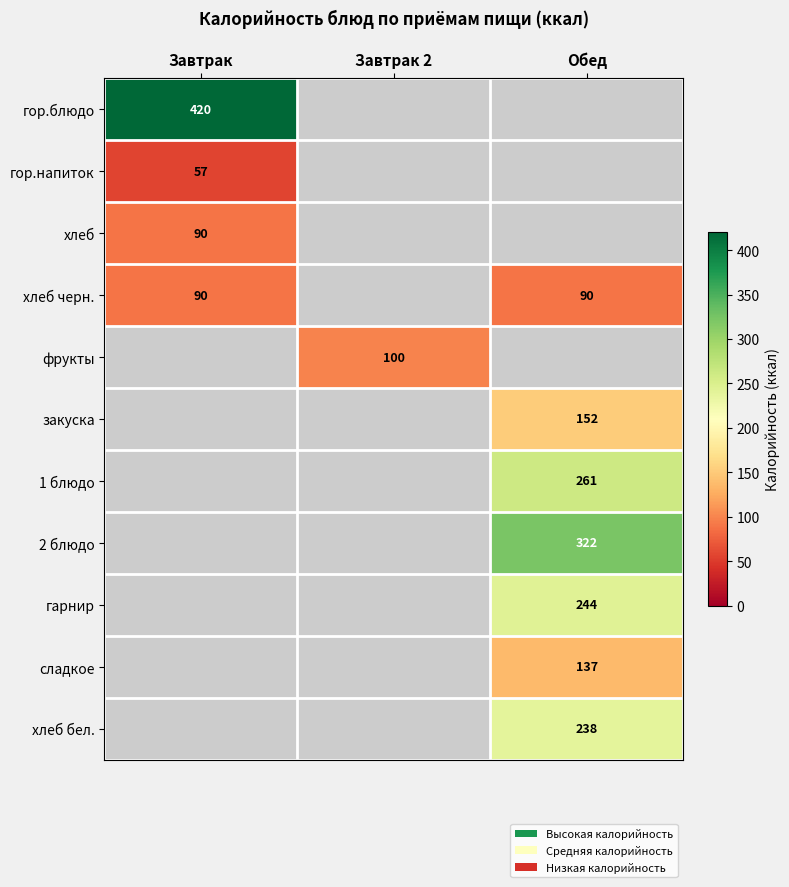

The гарнир series shows 244 at Обед. True or false?

True